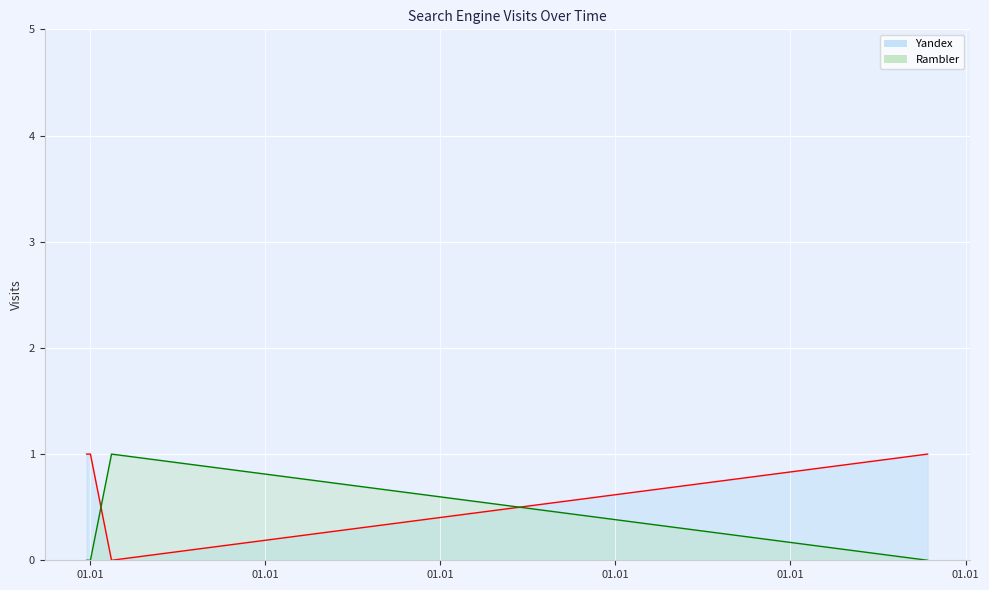

Rank the series by their maximum value, from lowest to highest.

Yandex, Rambler